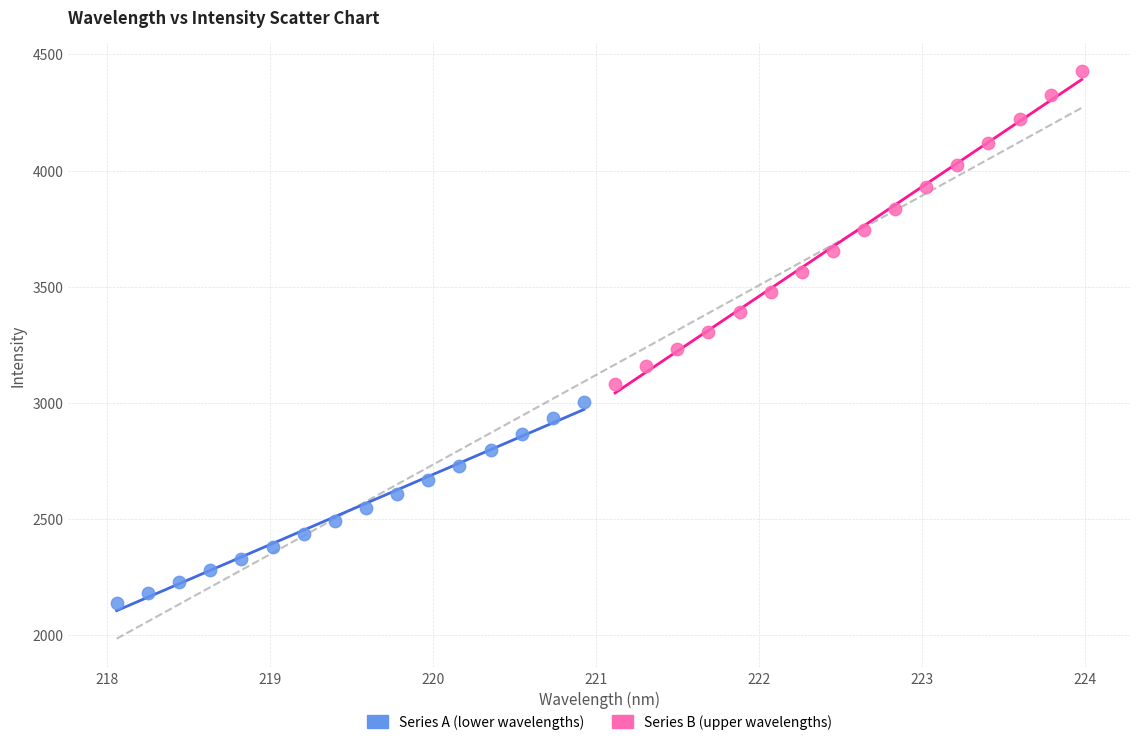

Which series contains the highest Y value?

Series B (upper wavelengths)